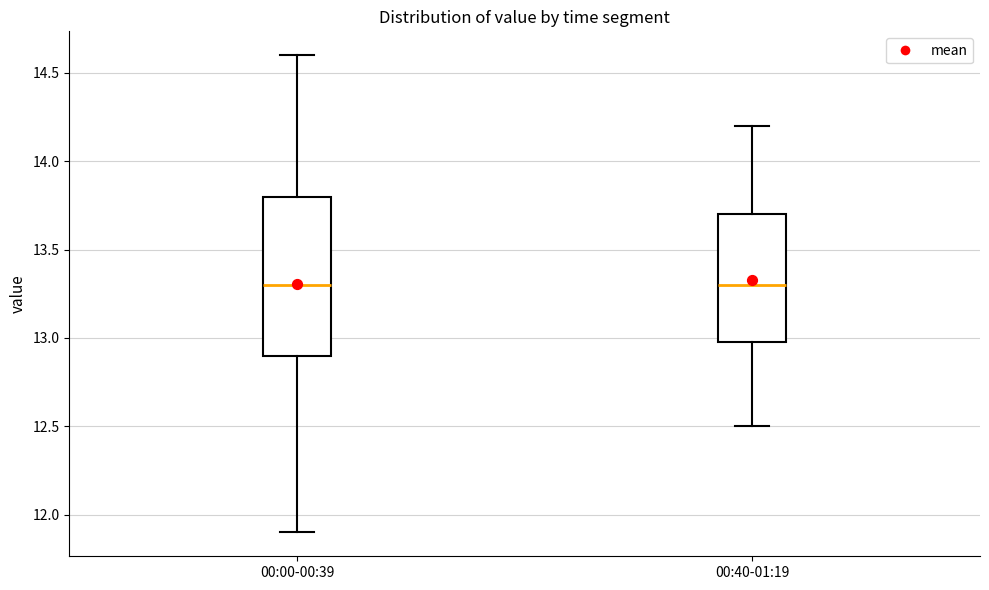

Reading left to right, read every box against the y-axis: the position of its median line, the range the box covers, and the ends of its whiskers. The values are not printed on the chart, so give them approximately, as read against the axis.

00:00-00:39: median 13.3, box 12.9 to 13.8, whiskers 11.9 to 14.6
00:40-01:19: median 13.3, box 13.0 to 13.7, whiskers 12.5 to 14.2